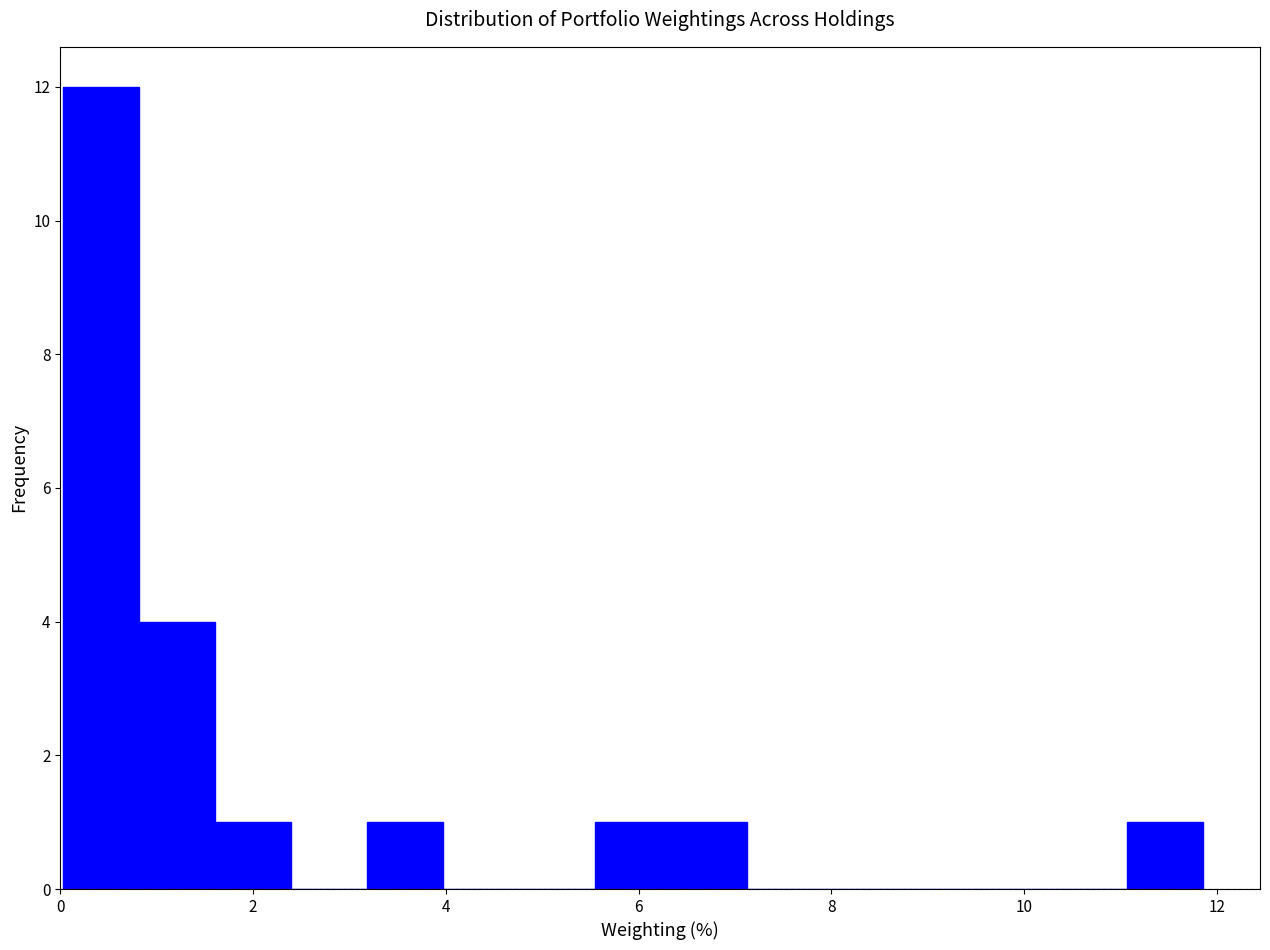

Read against the x-axis, roughly where is the centre of the tallest bar?

0.4